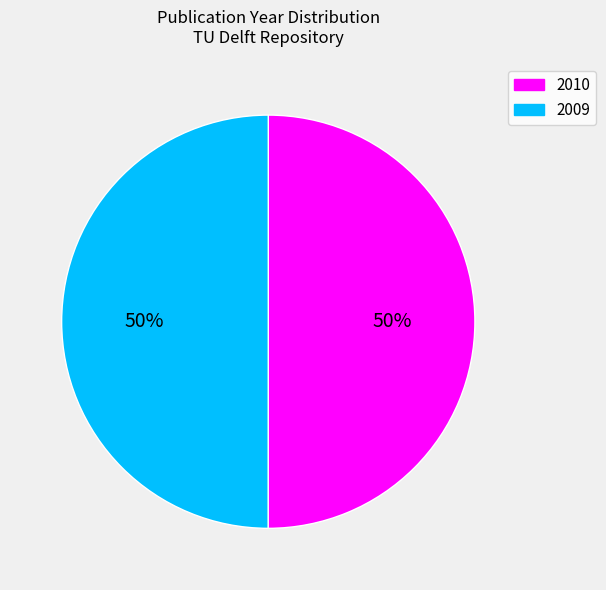

What percentage is the 2009 slice, to the nearest percent?

50%